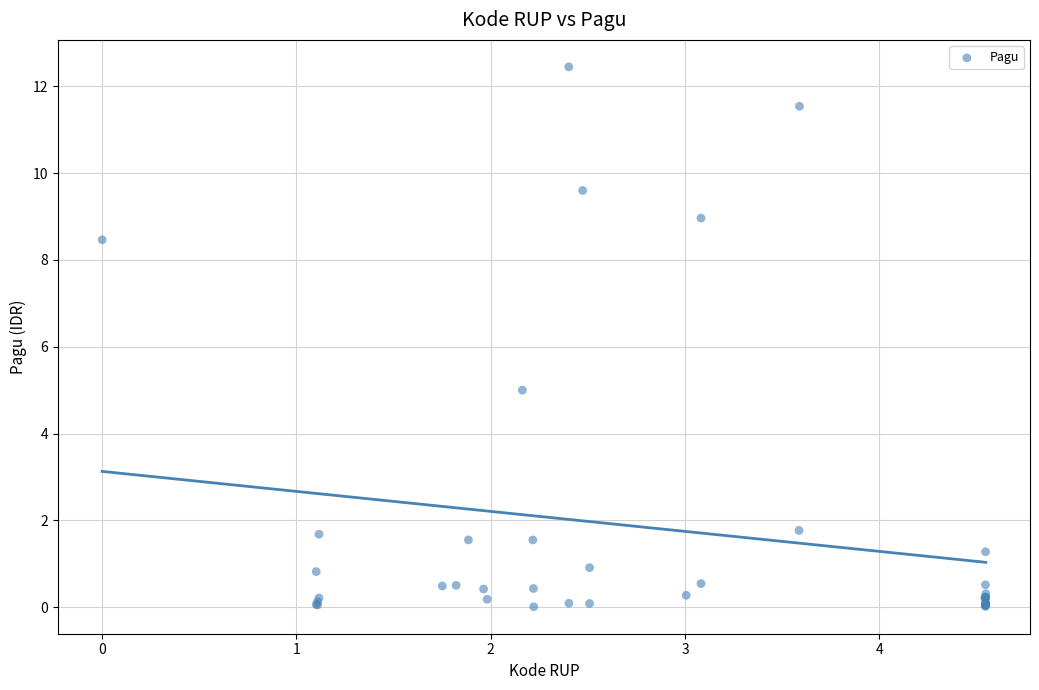

What Y value in the scatter plot is closest to 6?

5.0